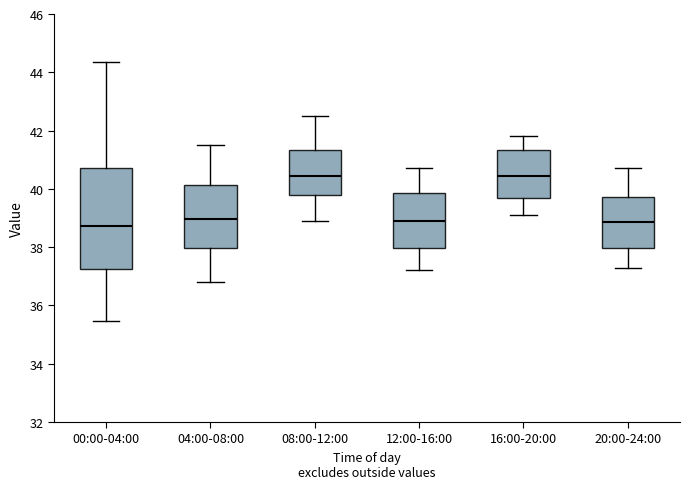

Comparing the boxes themselves (not the whiskers), which one is the tallest?

00:00-04:00